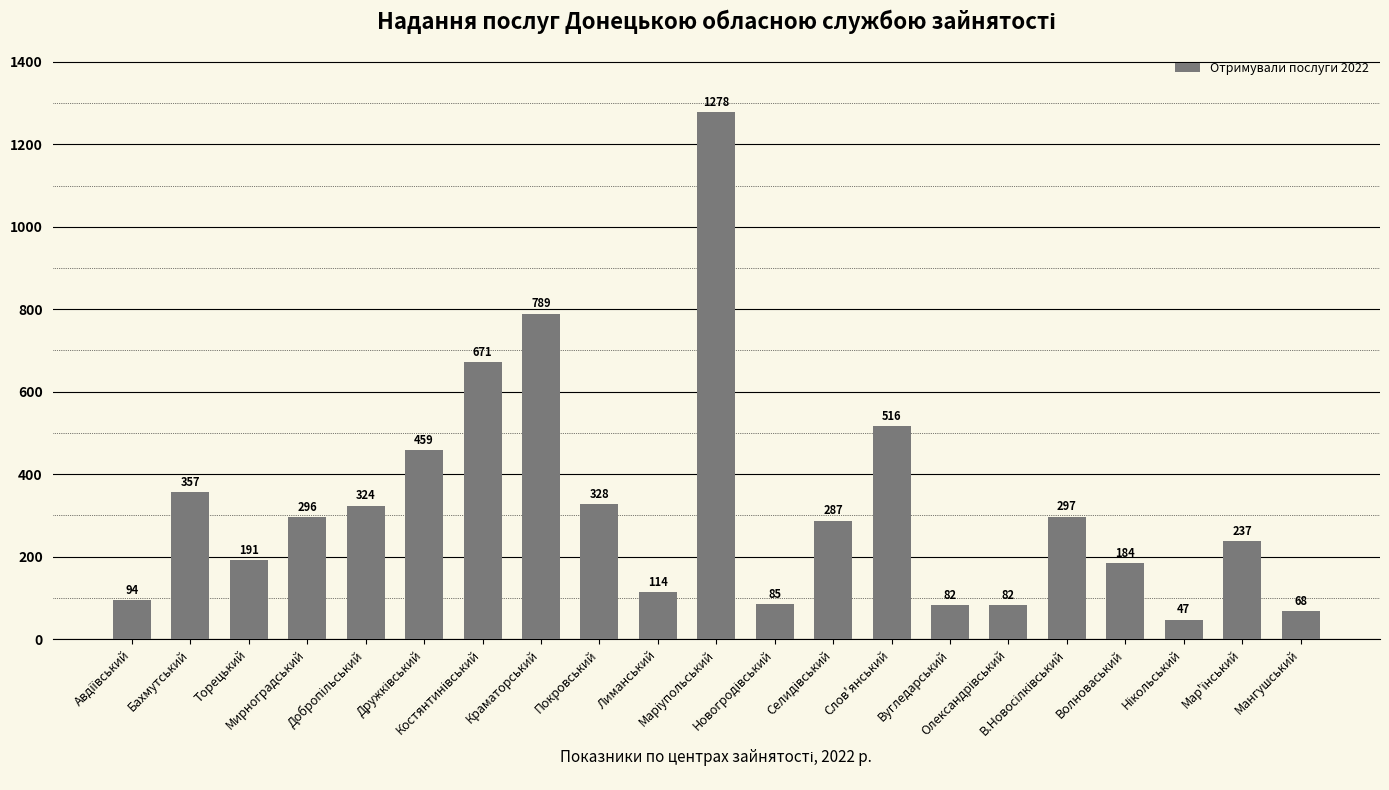

What is the average value?

323